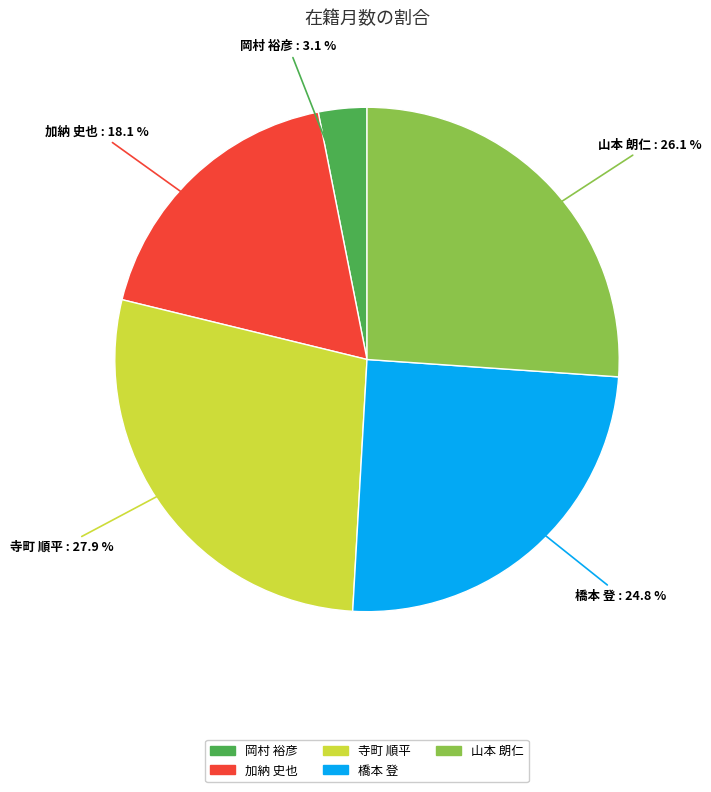

Does 山本 朗仁 represent more than half of the total?

No